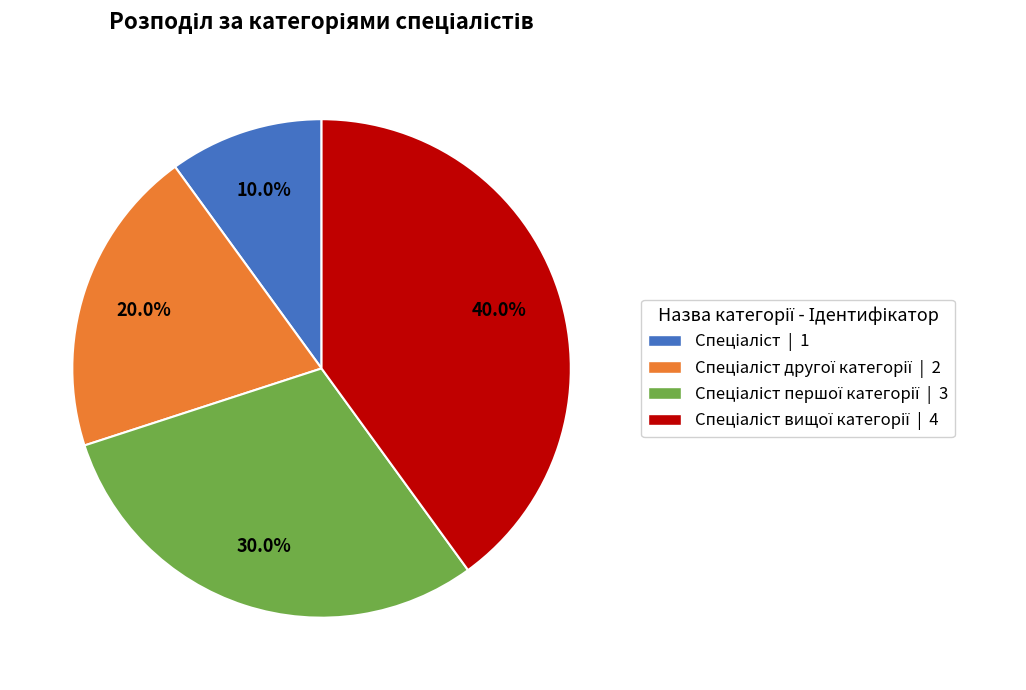

Is there a majority slice in this chart?

No